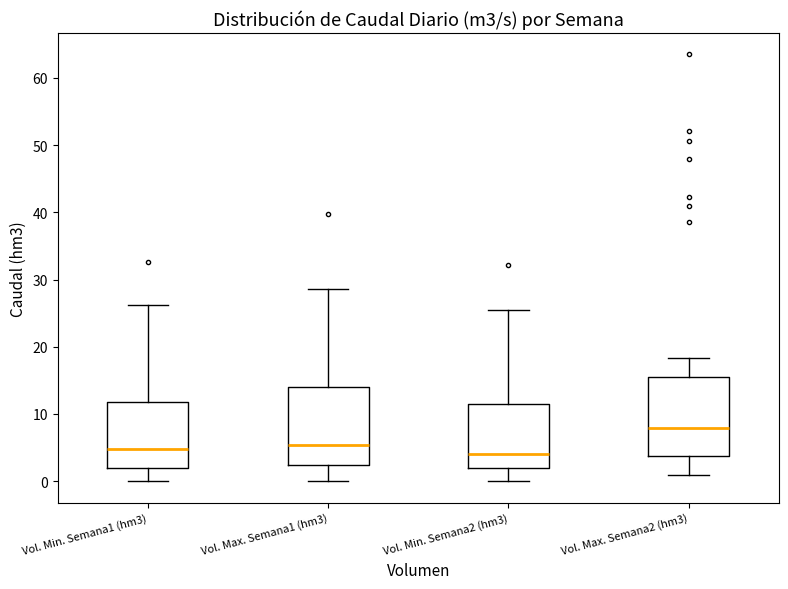

Reading left to right, read every box against the y-axis: the position of its median line, the range the box covers, and the ends of its whiskers. The values are not printed on the chart, so give them approximately, as read against the axis.

Vol. Min. Semana1 (hm3): median 5, box 2 to 12, whiskers 0 to 26
Vol. Max. Semana1 (hm3): median 5, box 2 to 14, whiskers 0 to 29
Vol. Min. Semana2 (hm3): median 4, box 2 to 12, whiskers 0 to 26
Vol. Max. Semana2 (hm3): median 8, box 4 to 16, whiskers 1 to 18